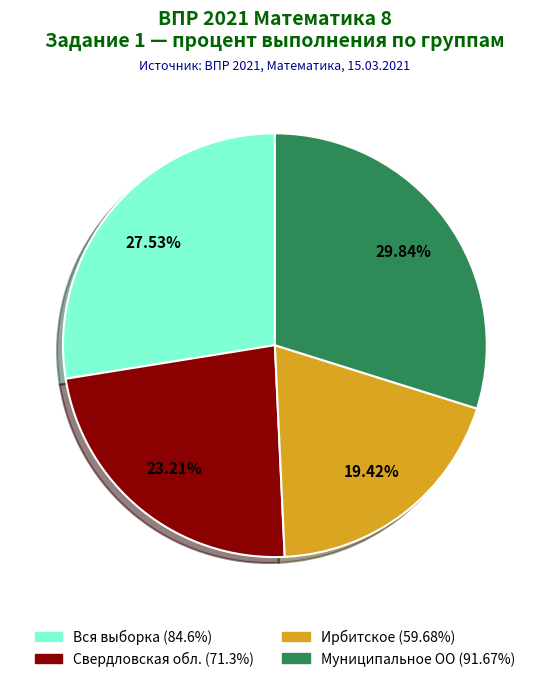

Is it true that Вся выборка is 28% of the pie?

True